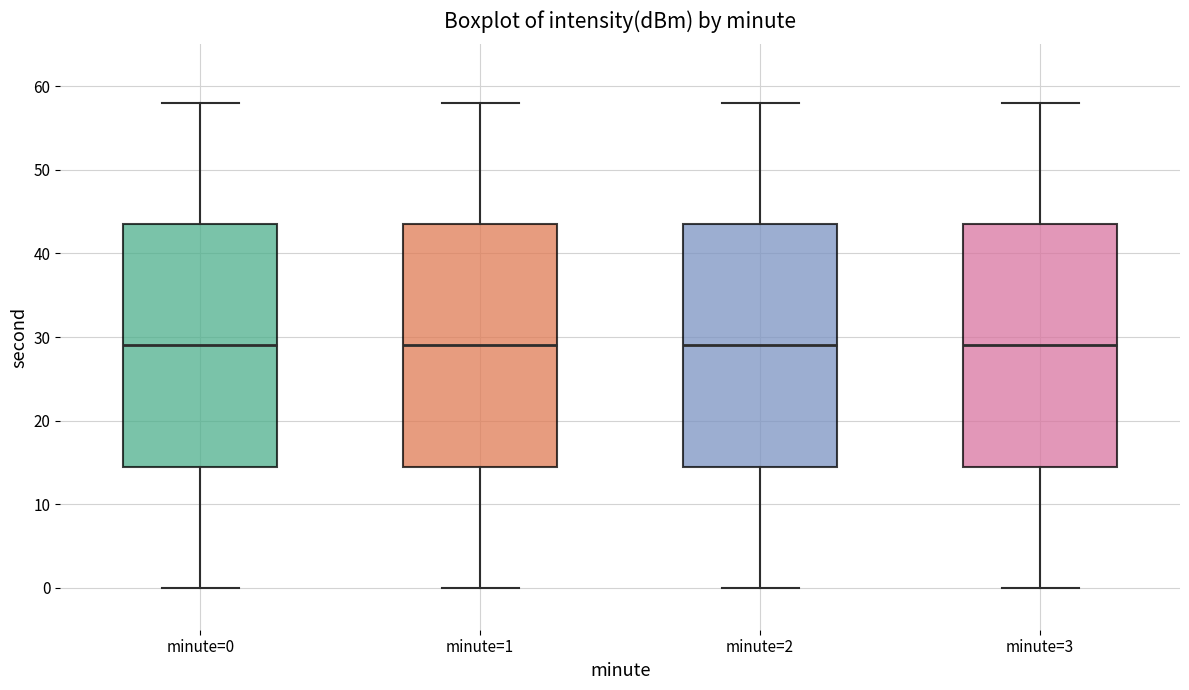

Where is the upper edge of the box for minute=3 on the y-axis? The values are not printed on the chart, so give them approximately, as read against the axis.

44